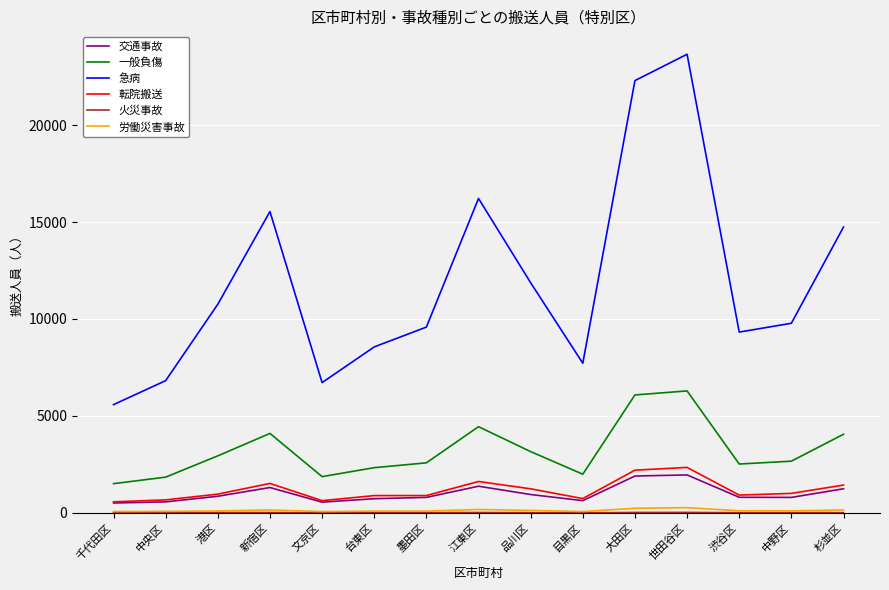

What is the greatest value displayed?

23649